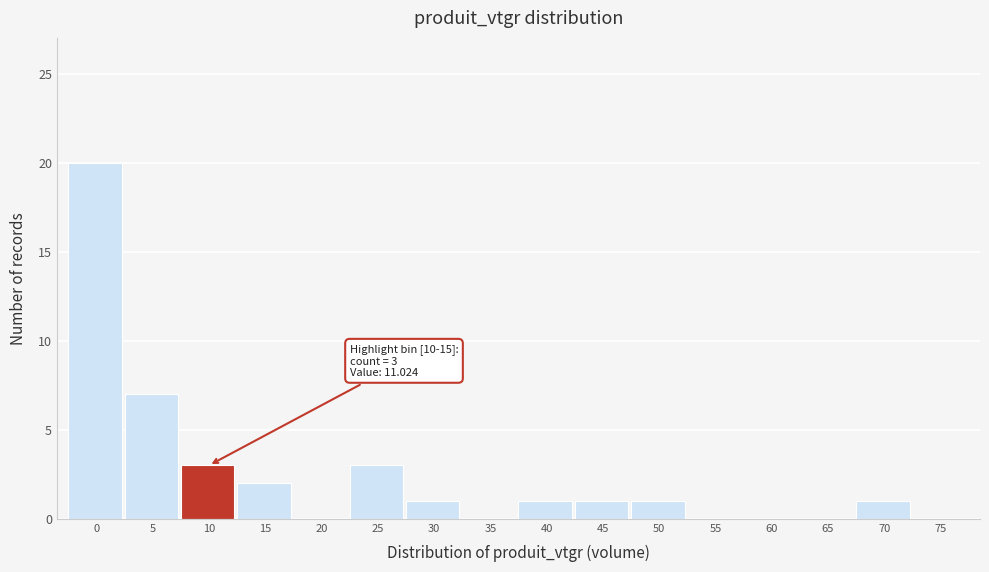

Reading left to right, list all the values displayed in this chart.

0=20	5=7	10=3	15=2	20=0	25=3	30=1	35=0	40=1	45=1	50=1	55=0	60=0	65=0	70=1	75=0